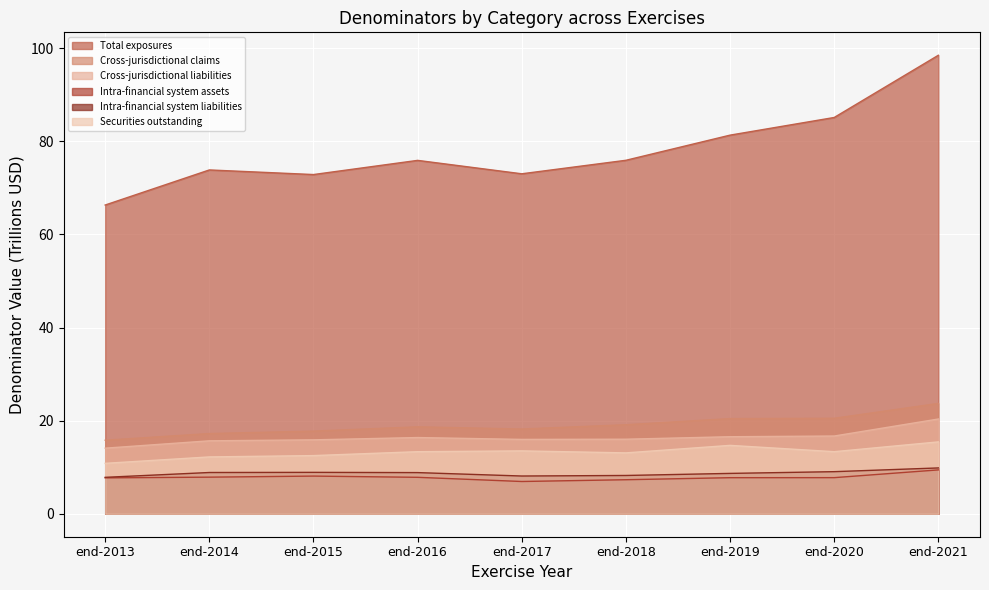

How many values in the Cross-jurisdictional claims series exceed 18?

6